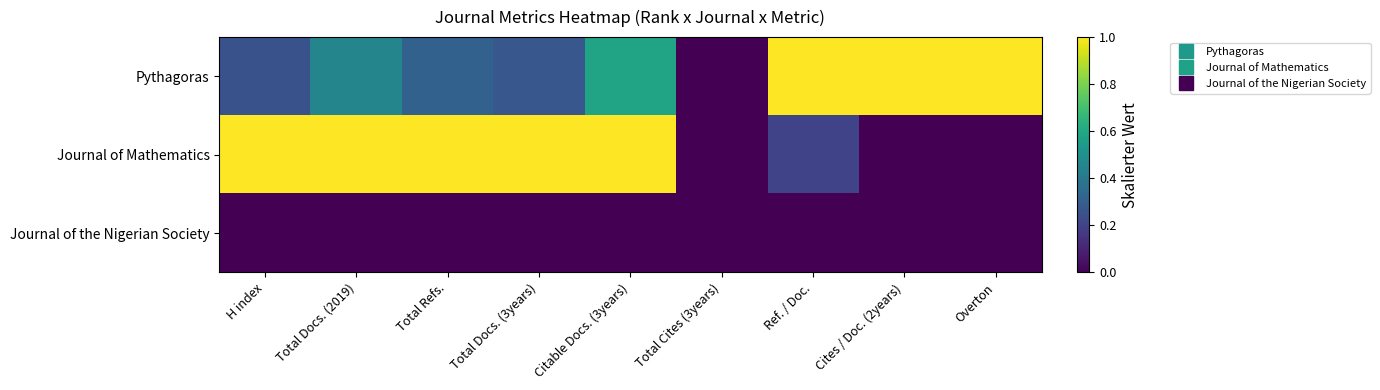

Reading right to left, list all the values displayed in this chart.

Pythagoras: Overton=1.0	Cites / Doc. (2years)=1.0	Ref. / Doc.=1.0	Total Cites (3years)=0.0	Citable Docs. (3years)=0.6	Total Docs. (3years)=0.3	Total Refs.=0.3	Total Docs. (2019)=0.5	H index=0.2
Journal of Mathematics: Overton=0.0	Cites / Doc. (2years)=0.0	Ref. / Doc.=0.2	Total Cites (3years)=0.0	Citable Docs. (3years)=1.0	Total Docs. (3years)=1.0	Total Refs.=1.0	Total Docs. (2019)=1.0	H index=1.0
Journal of the Nigerian Society: Overton=0.0	Cites / Doc. (2years)=0.0	Ref. / Doc.=0.0	Total Cites (3years)=0.0	Citable Docs. (3years)=0.0	Total Docs. (3years)=0.0	Total Refs.=0.0	Total Docs. (2019)=0.0	H index=0.0